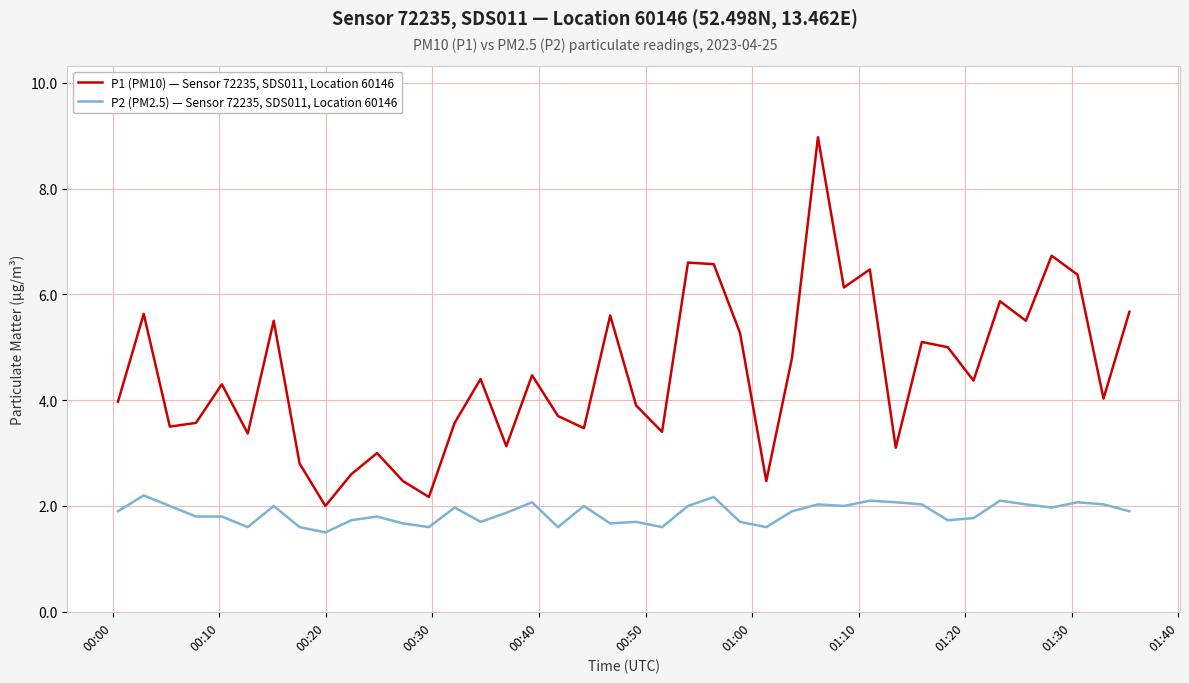

Which series has the widest spread of values?

P1 (PM10) — Sensor 72235, SDS011, Location 60146